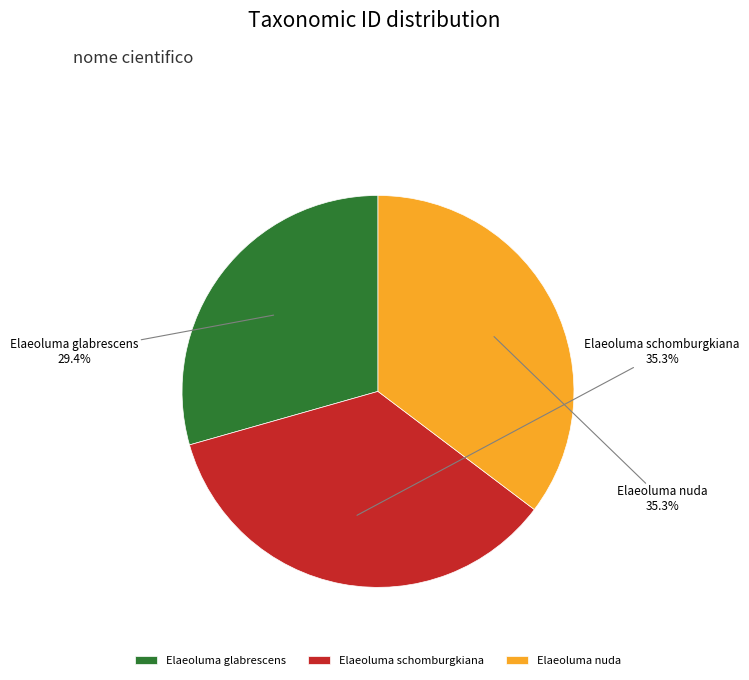

Which has a higher value, Elaeoluma glabrescens or Elaeoluma schomburgkiana?

Elaeoluma schomburgkiana